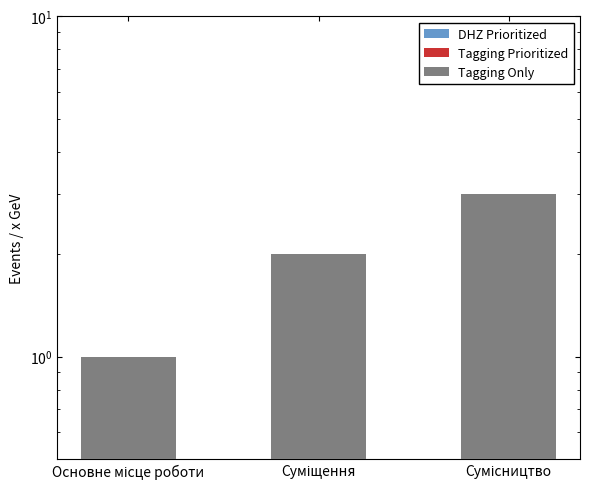

What position from the left is Сумісництво?

3